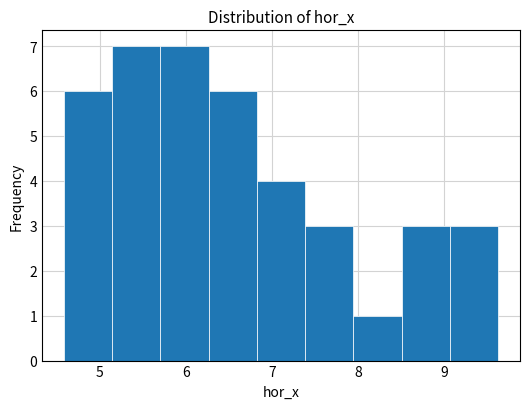

Reading left to right, list every bar in this chart as the range it spans on the x-axis followed by its height. Neither the bar edges nor the heights are printed on the chart, so give them approximately, as read against the axes.

4.6 to 5.1: 6
5.1 to 5.7: 7
5.7 to 6.3: 7
6.3 to 6.8: 6
6.8 to 7.4: 4
7.4 to 7.9: 3
7.9 to 8.5: 1
8.5 to 9.1: 3
9.1 to 9.6: 3